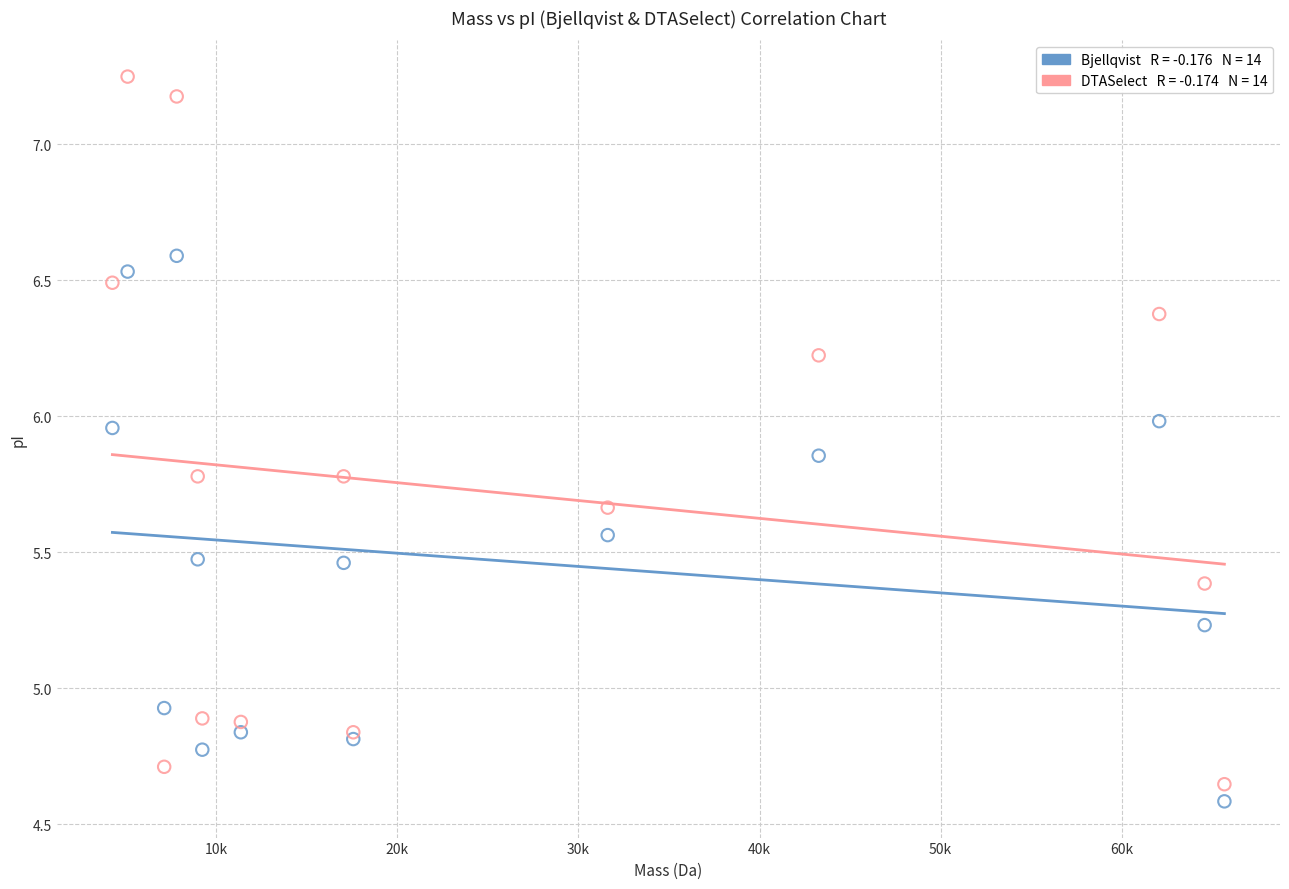

Across all series, what Y value is closest to 5?

4.9